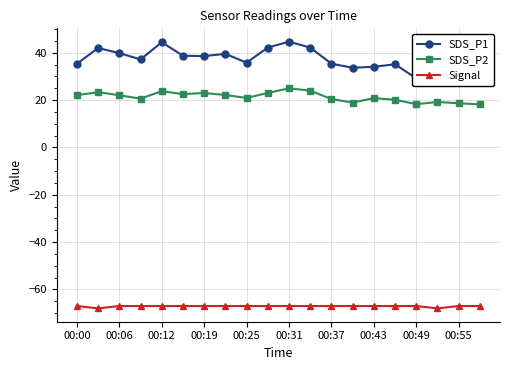

True or false: Signal and SDS_P2 intersect in this chart.

False